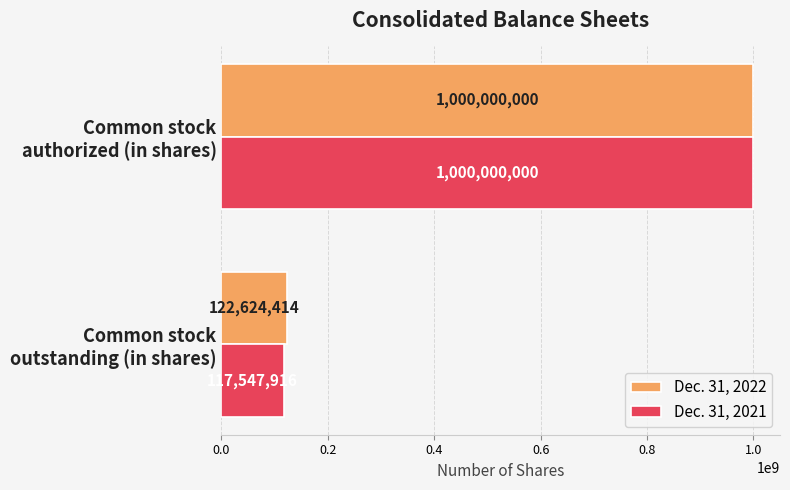

Which series has the largest range (max minus min)?

Dec. 31, 2021